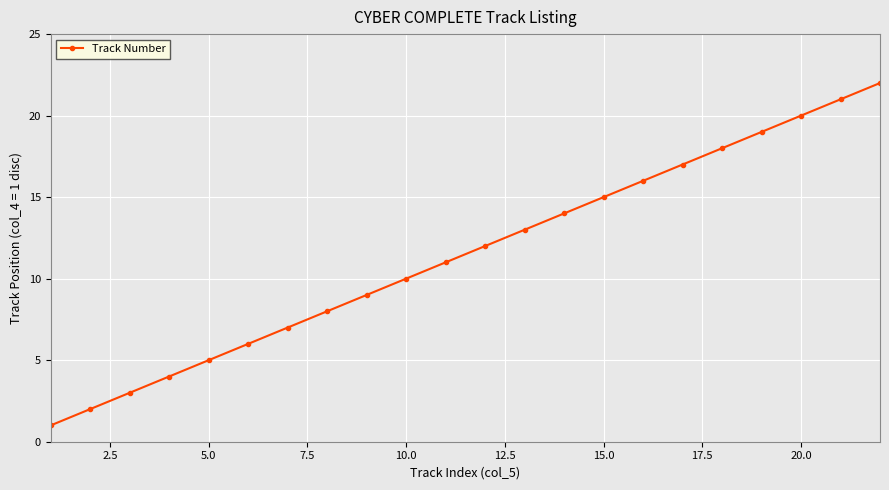

True or false: there are more than 2 points higher than both neighbors.

False